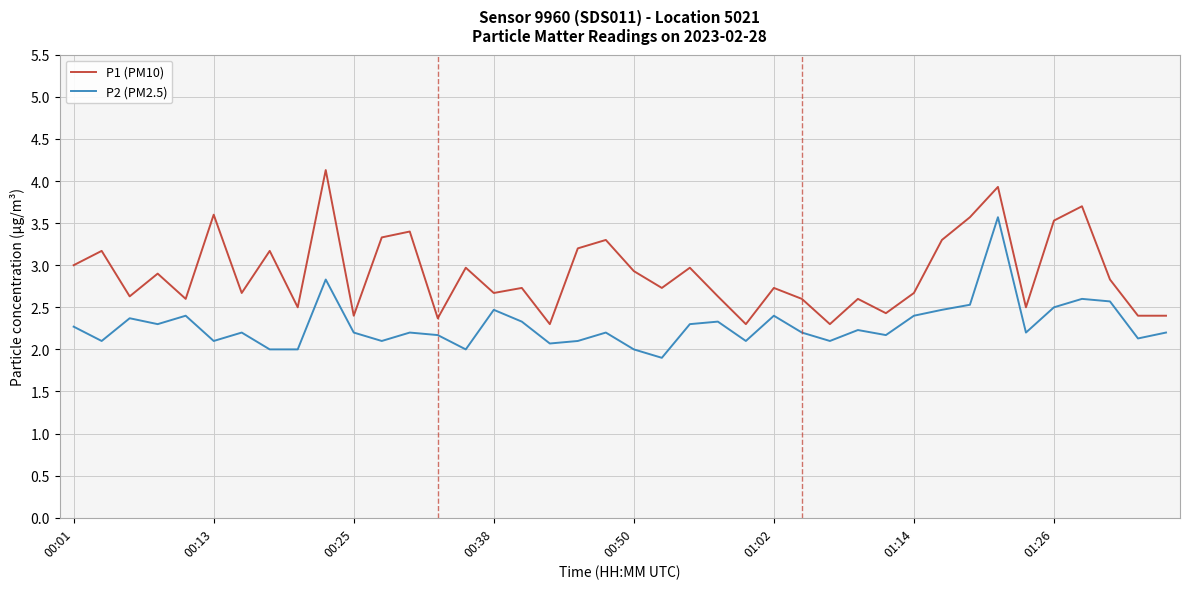

How many lines are shown in the chart?

2